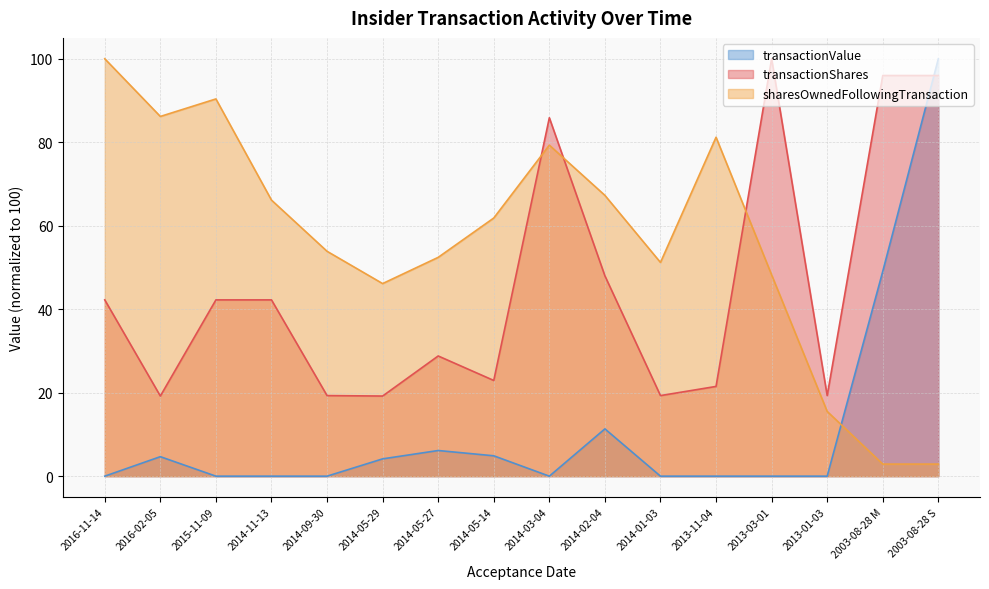

What is the approximate value of transactionValue at 2003-08-28 M?

49.1